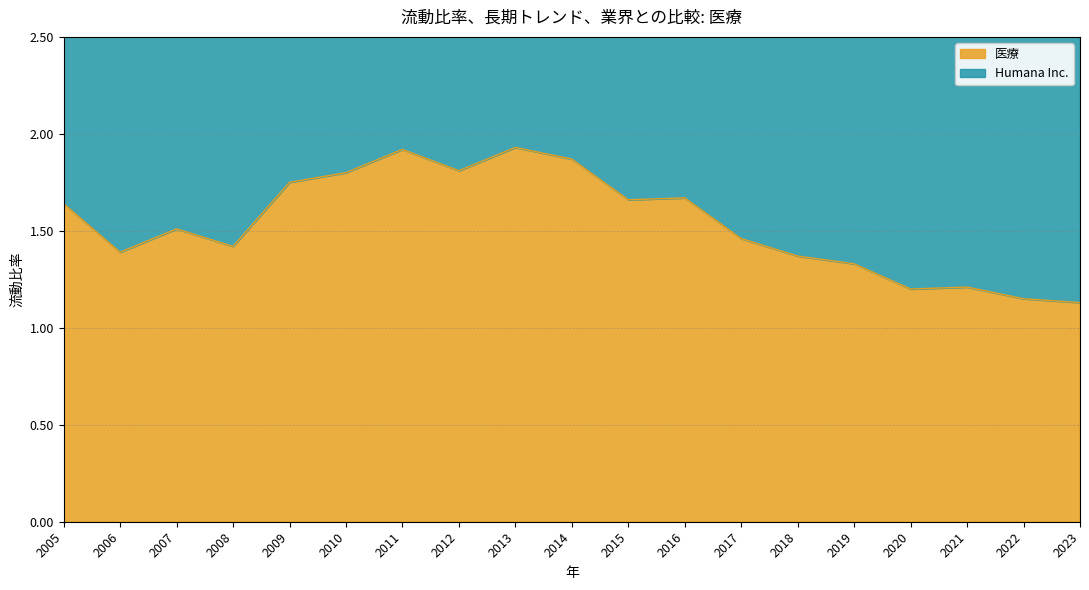

Is it true that the value at 2005 is 1.6?

True